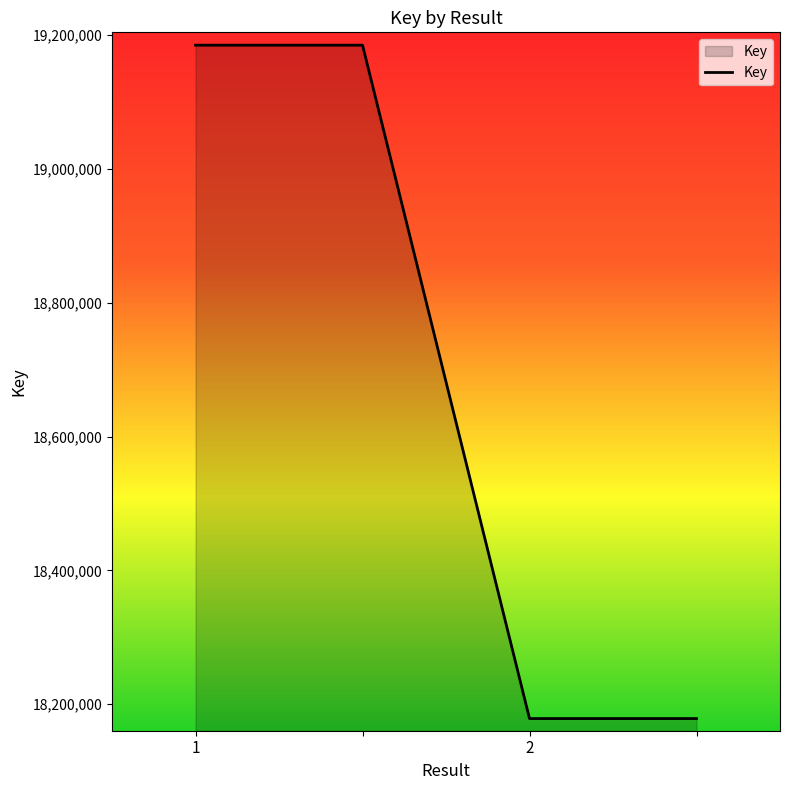

What is the sum of all values?

74727410